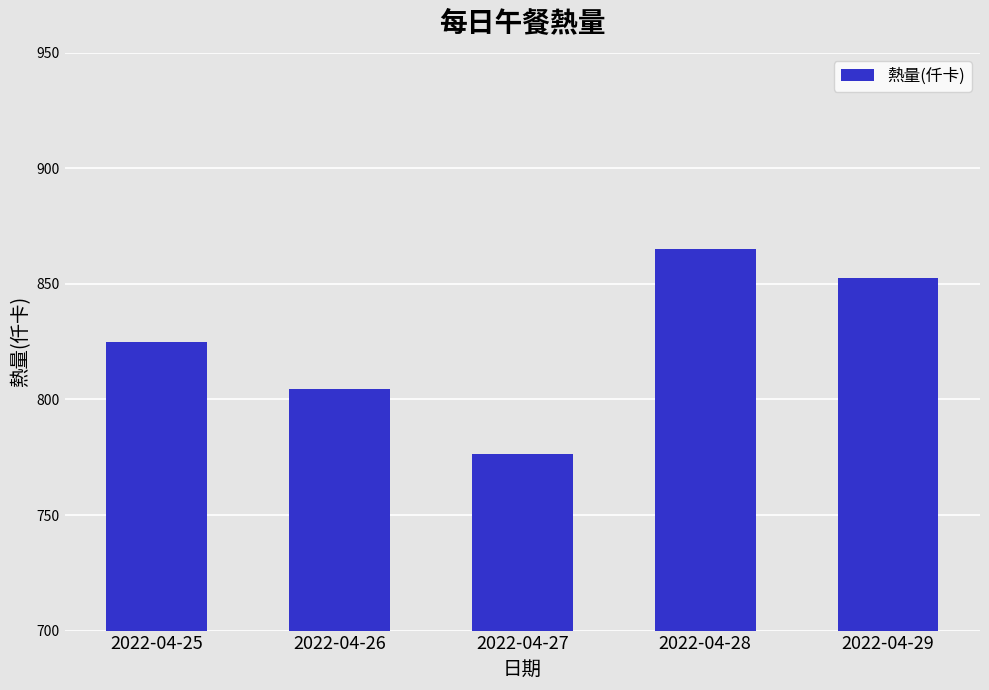

Where is the data nearest to the value 820?

2022-04-25